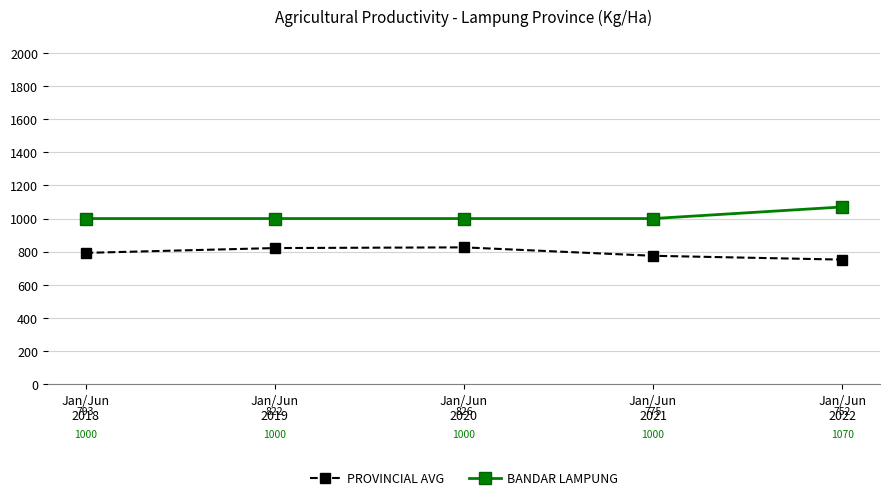

Rank the series by their average value, from highest to lowest.

BANDAR LAMPUNG, PROVINCIAL AVG